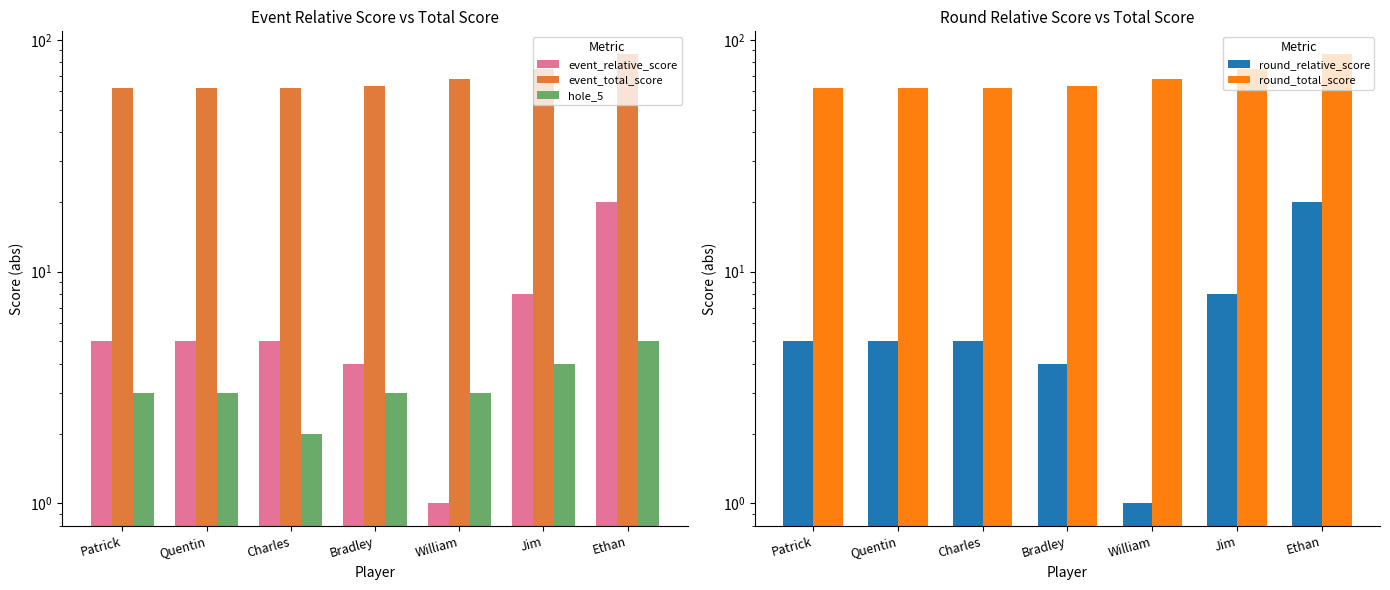

What is the difference between the highest and lowest values at Jim?

71